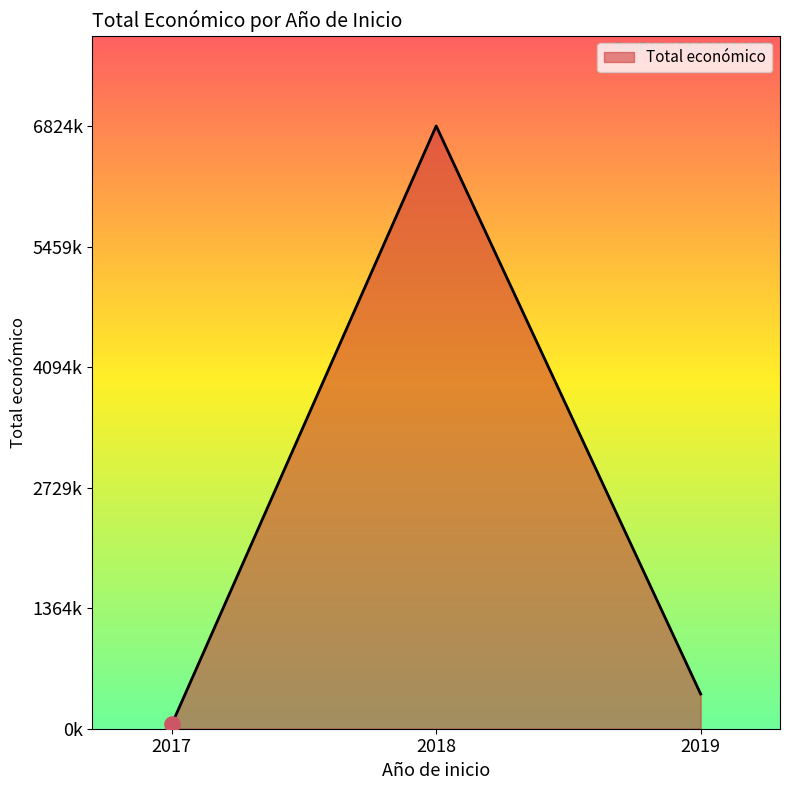

Does the chart have visible grid lines?

No